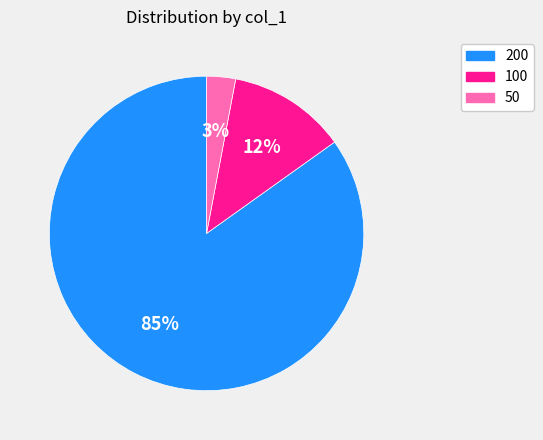

To the nearest percent, what is the difference between the largest and smallest slice percentages?

82%